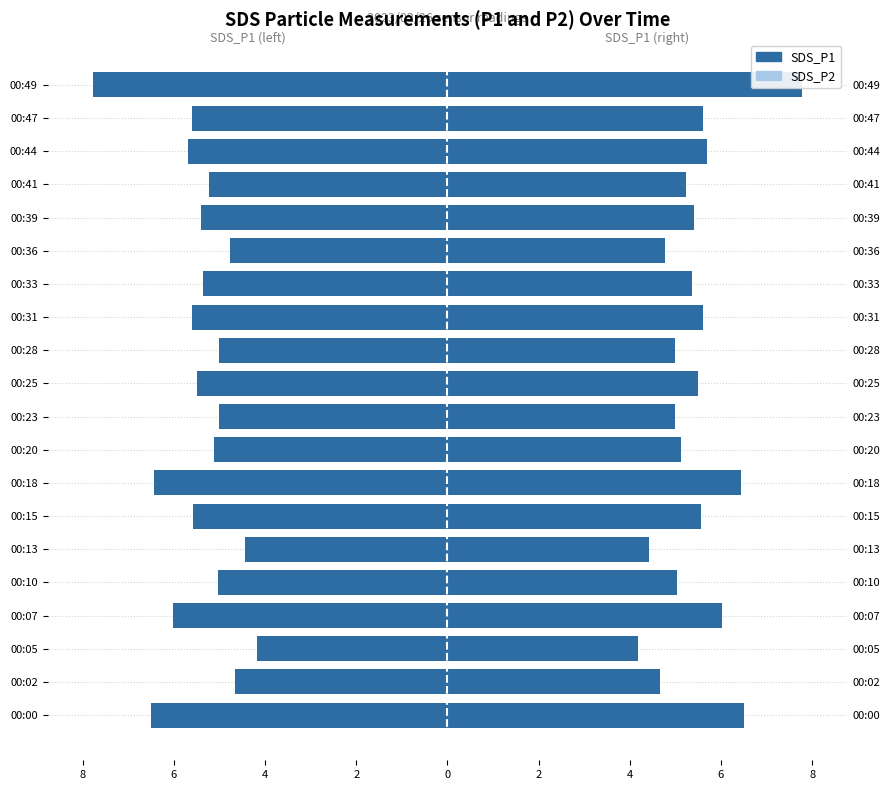

The SDS_P2 (left) series shows -5.6 at 00:13. True or false?

False